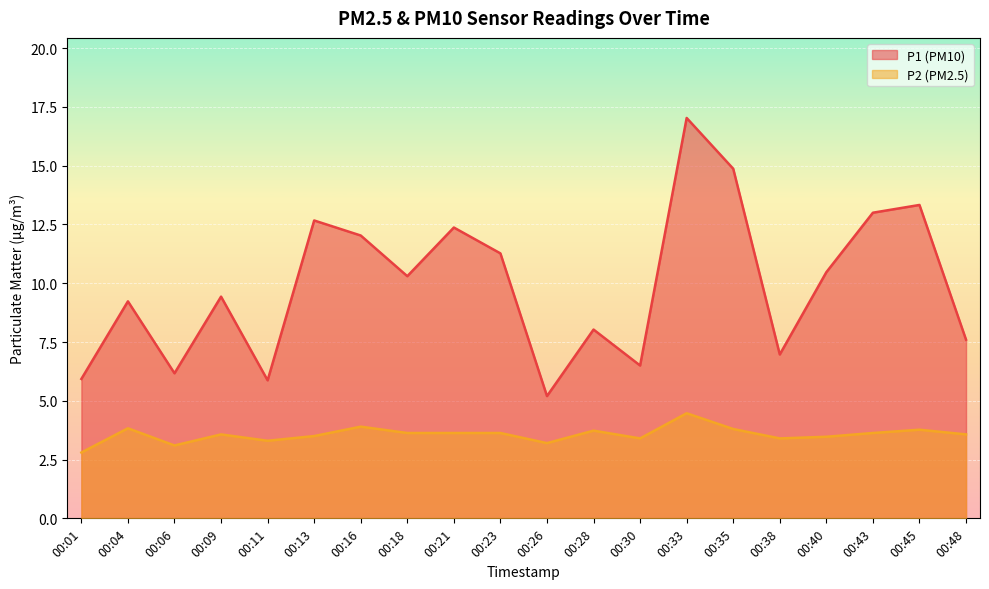

At which category does the chart reach its minimum across all series?

00:01